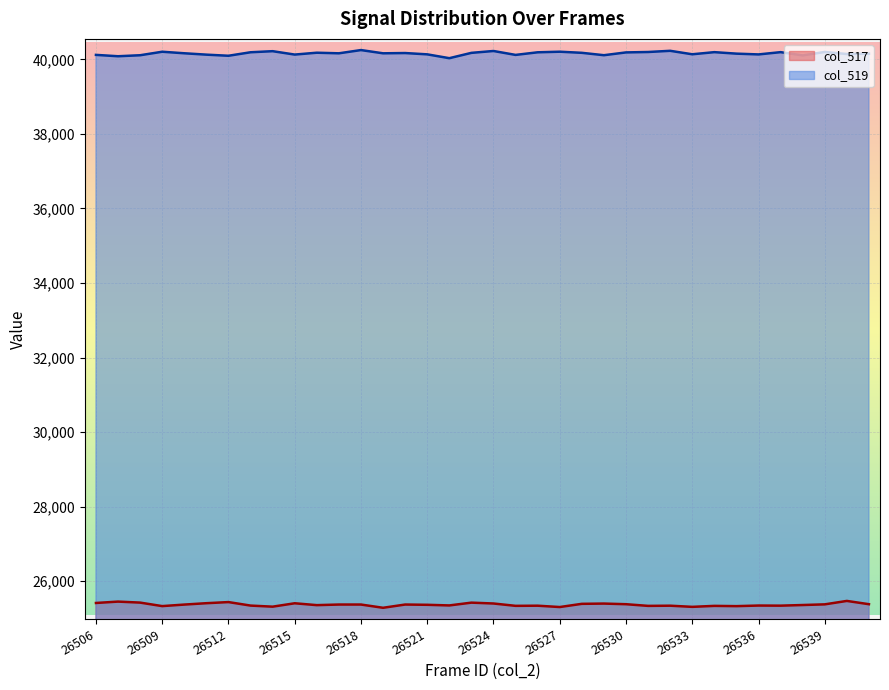

What is the sum of the values at 26510 and 26515?

50775